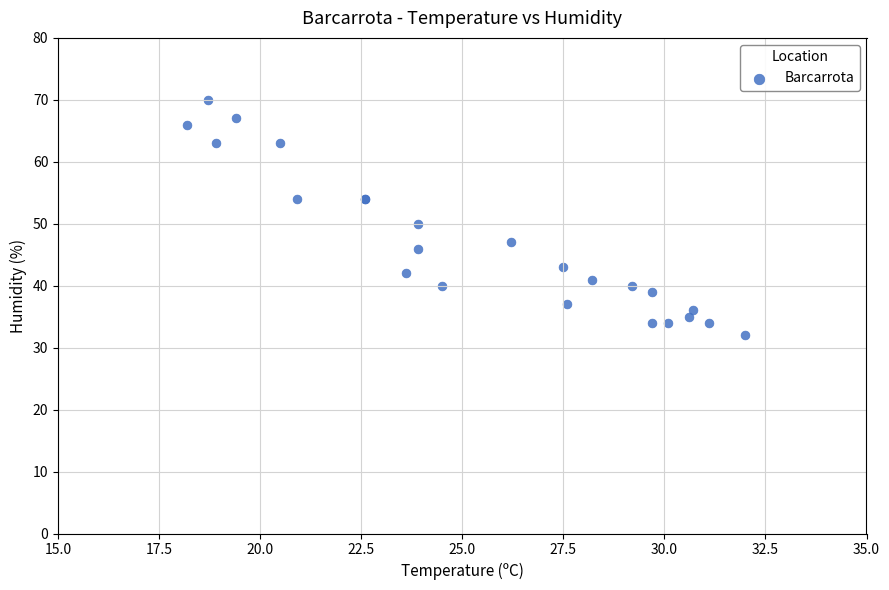

What Y value in the scatter plot is closest to 51?

50